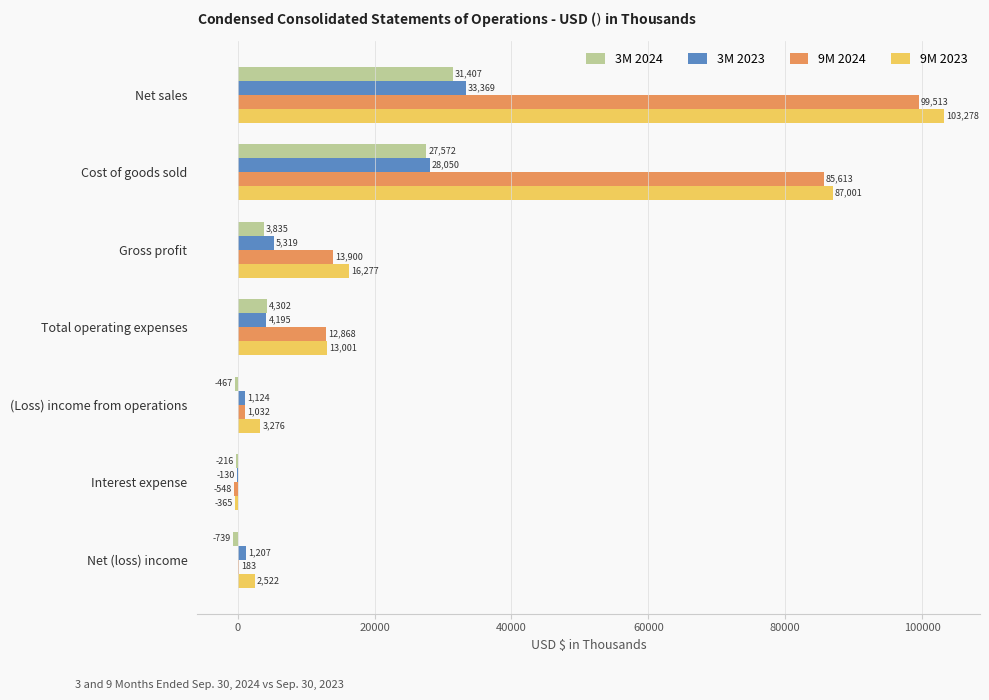

Which label corresponds to the largest value in the chart?

Net sales